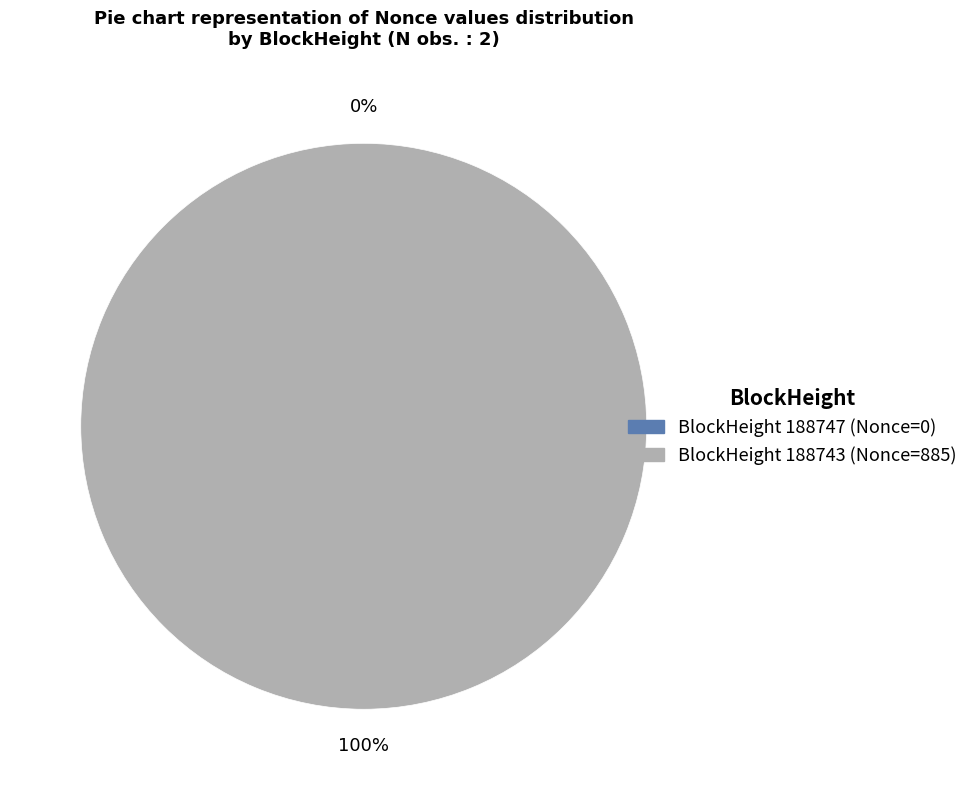

Count the number of slices in the pie.

2